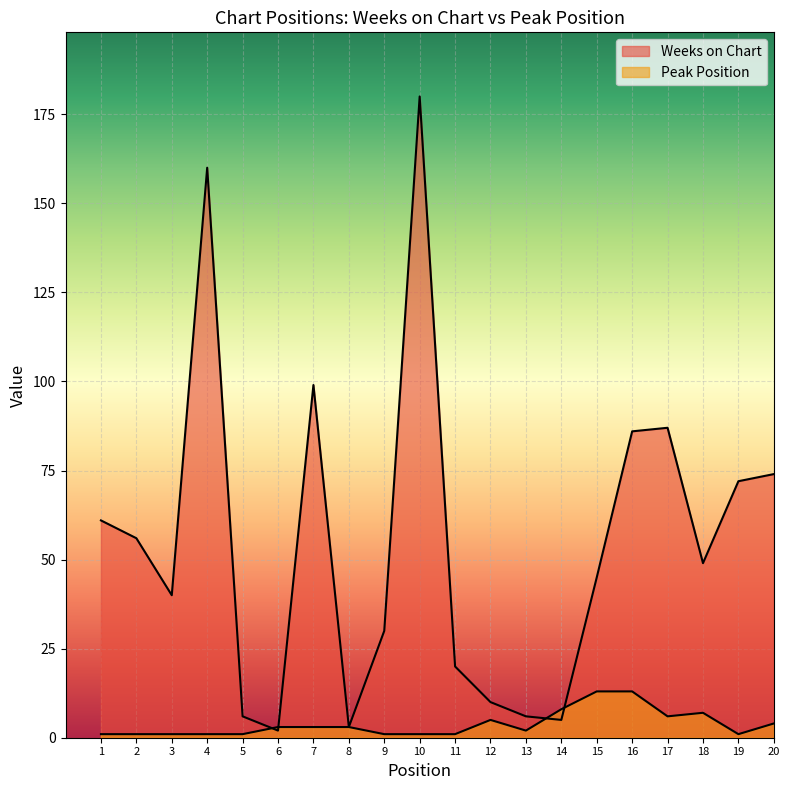

At 8, list the series in order from largest to smallest.

Weeks on Chart, Peak Position